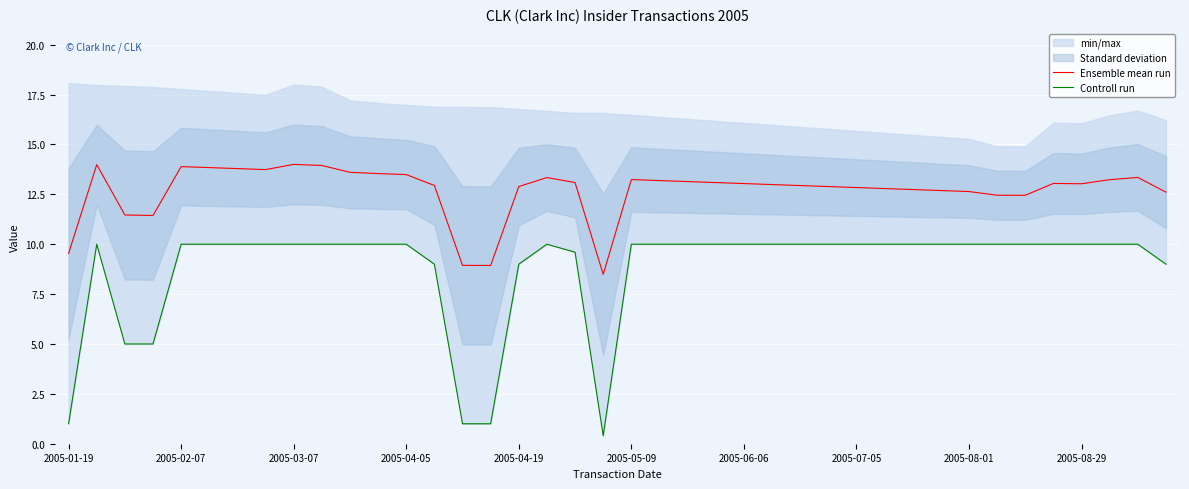

What is the minimum value for Ensemble mean run?

8.5